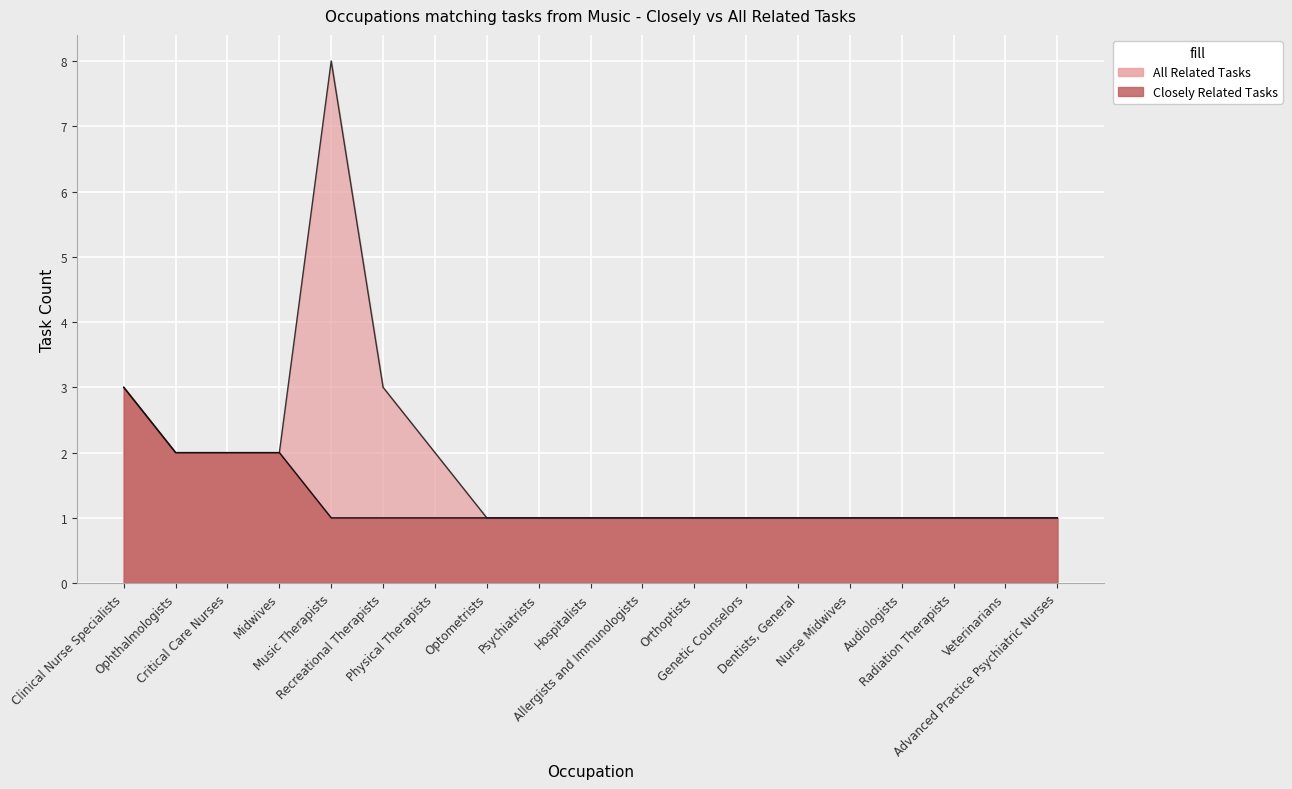

How many lines are shown in the chart?

2